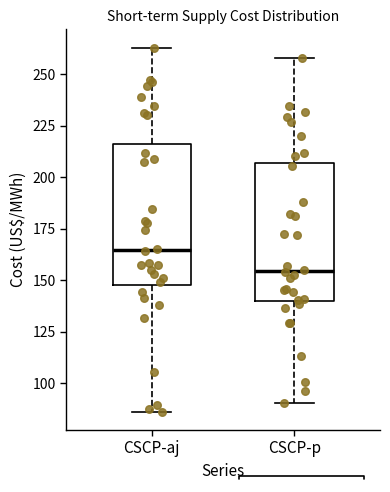

Reading left to right, transcribe this box plot: for each box, give where its median line is, the range the box spans, and where its two whiskers end, as read against the y-axis. The values are not printed on the chart, so give them approximately, as read against the axis.

CSCP-aj: median 165, box 150 to 215, whiskers 85 to 265
CSCP-p: median 155, box 140 to 205, whiskers 90 to 260